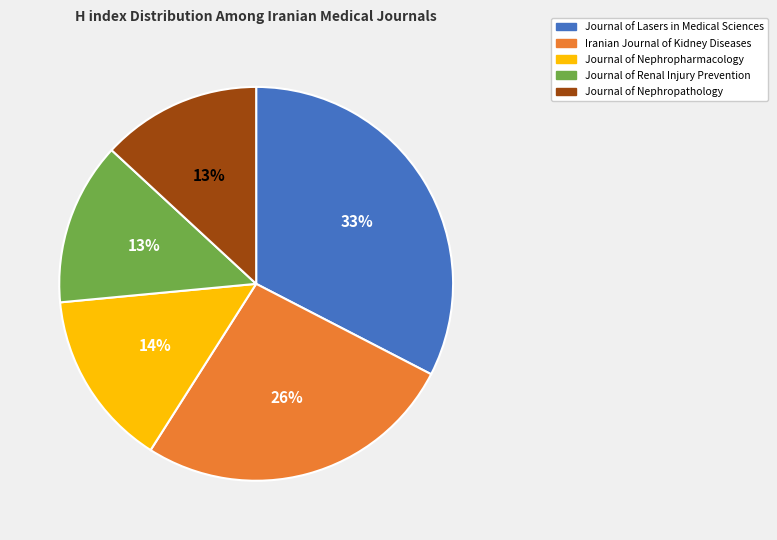

Which category has the biggest portion of the pie?

Journal of Lasers in Medical Sciences